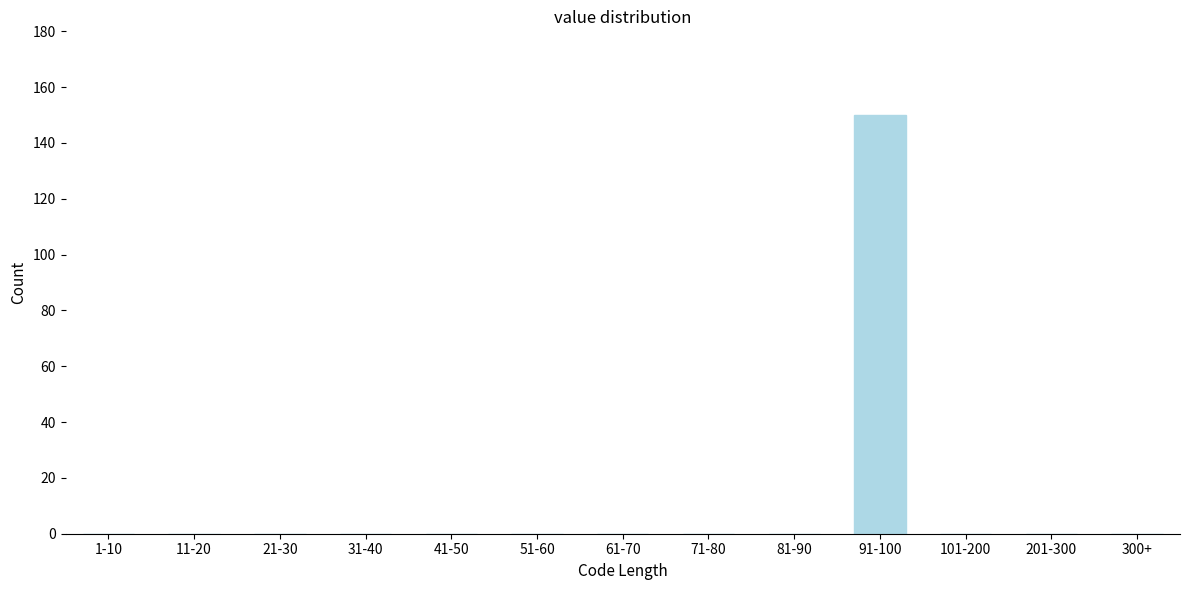

Reading left to right, transcribe all the data shown in this chart.

1-10=0	11-20=0	21-30=0	31-40=0	41-50=0	51-60=0	61-70=0	71-80=0	81-90=0	91-100=150	101-200=0	201-300=0	300+=0